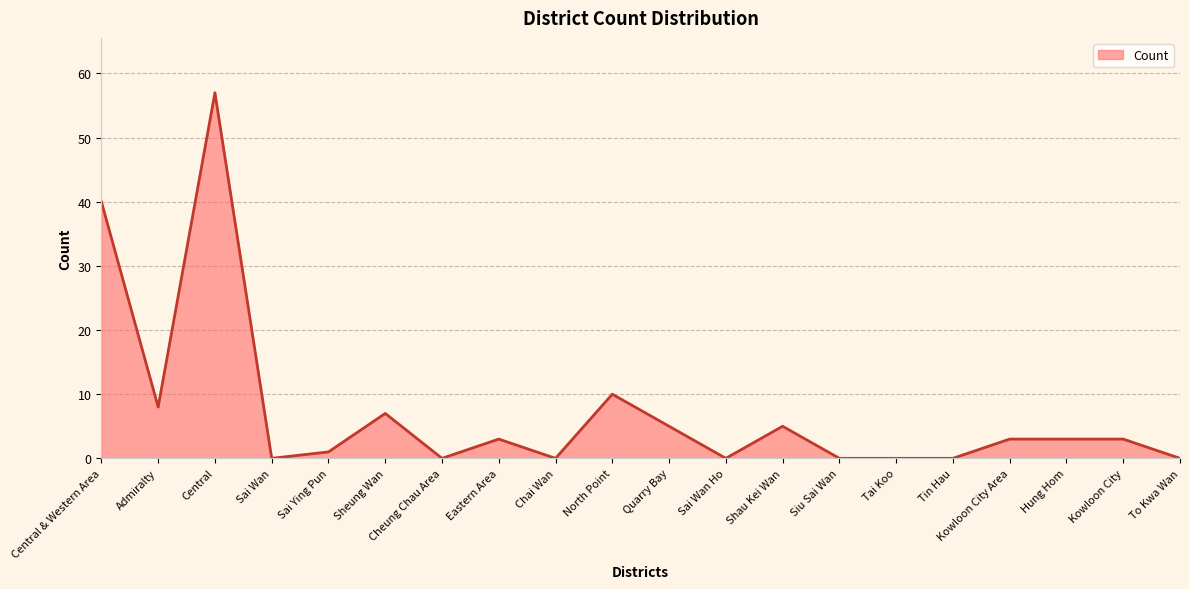

Where is the data nearest to the value 28?

Central & Western Area